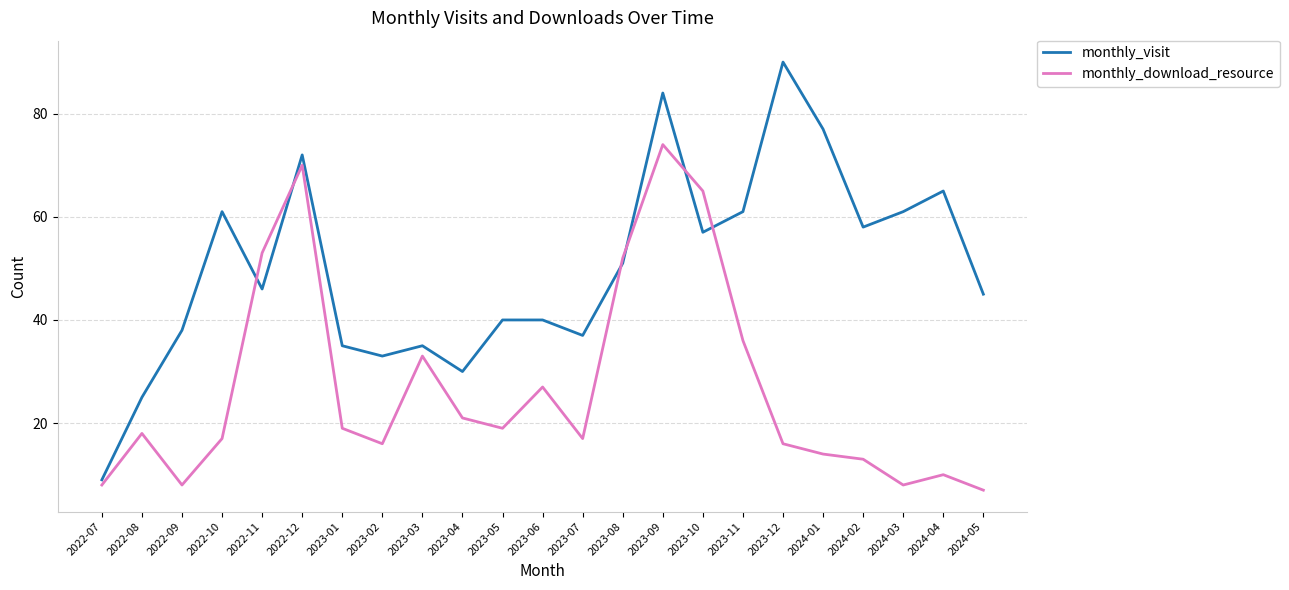

Is the value of monthly_visit at 2024-05 greater than the value of monthly_download_resource at 2023-05?

Yes